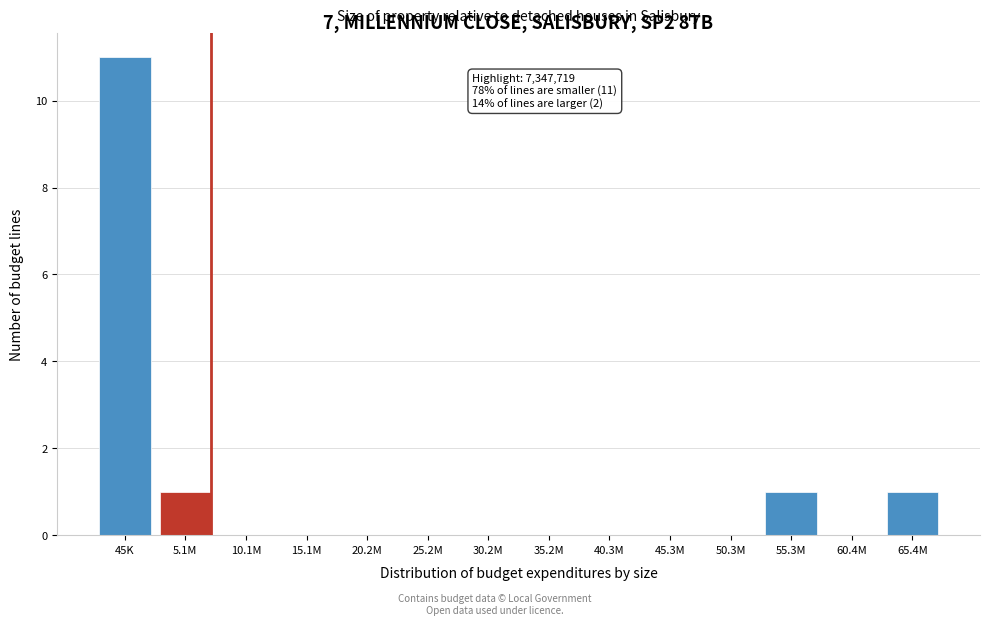

Reading left to right, transcribe all the data shown in this chart.

45K=11	5.1M=1	10.1M=0	15.1M=0	20.2M=0	25.2M=0	30.2M=0	35.2M=0	40.3M=0	45.3M=0	50.3M=0	55.3M=1	60.4M=0	65.4M=1